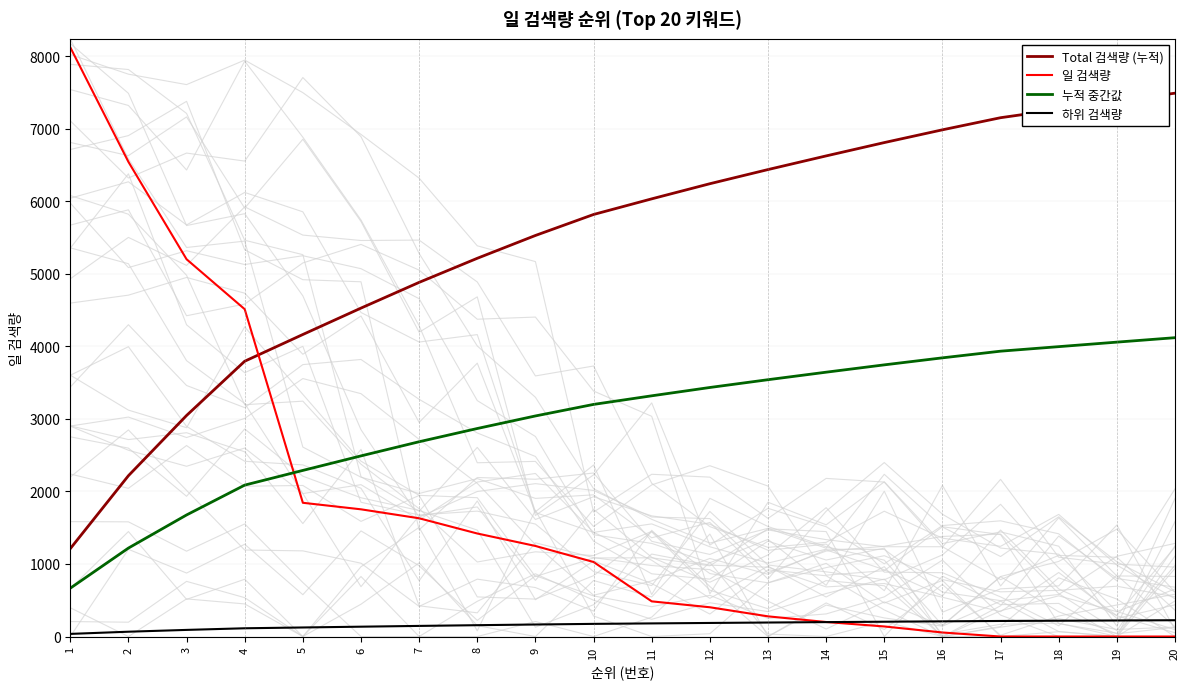

How many categories are shown in the chart?

20